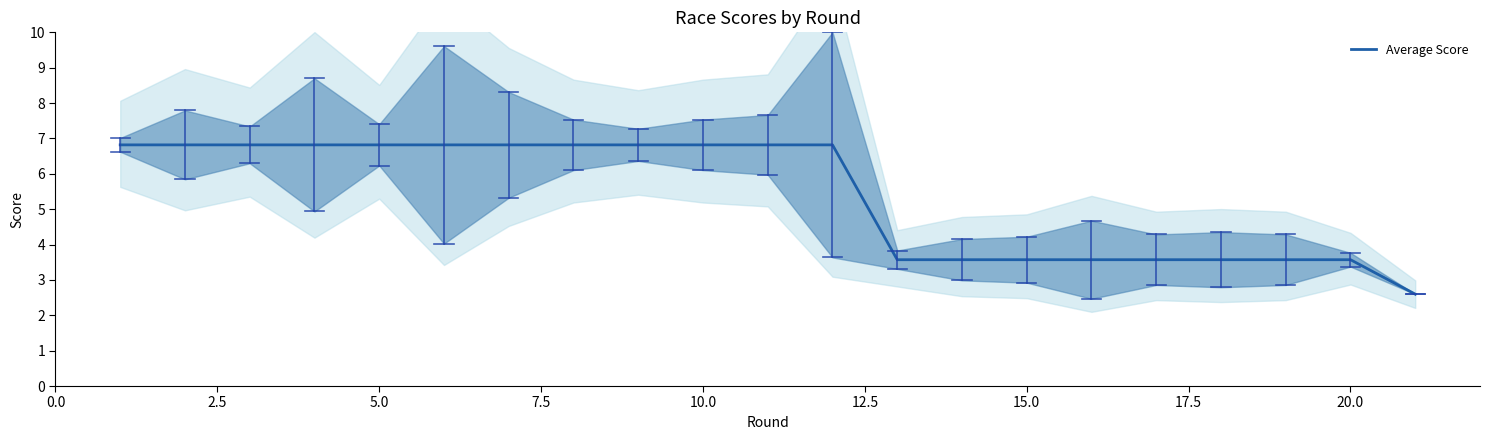

What is the average value?

5.4